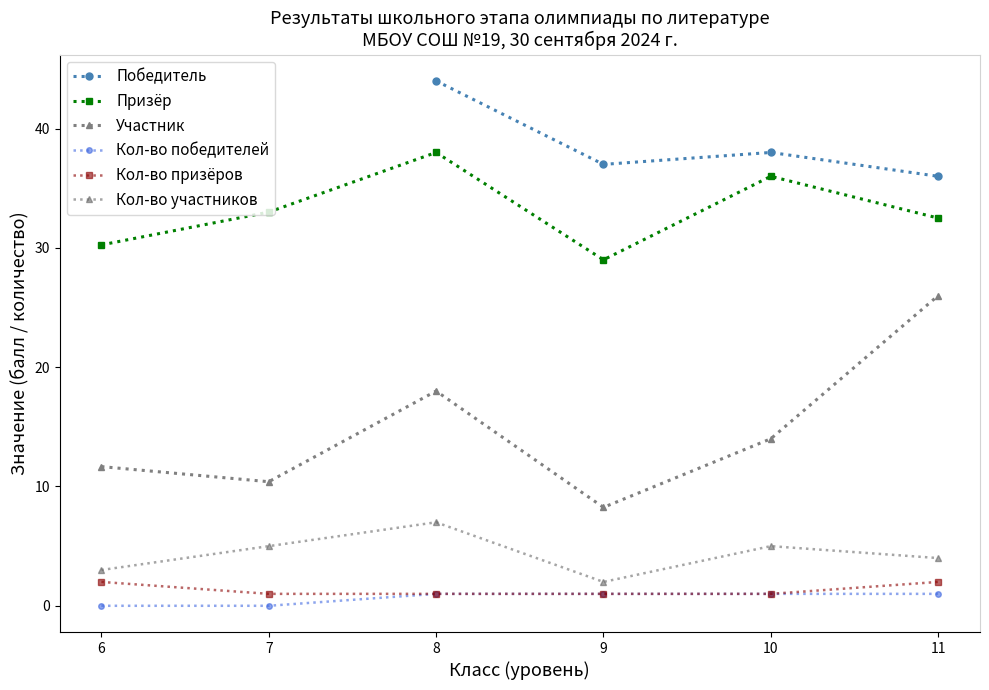

The value of Кол-во победителей at 11 is 1.0. True or false?

True